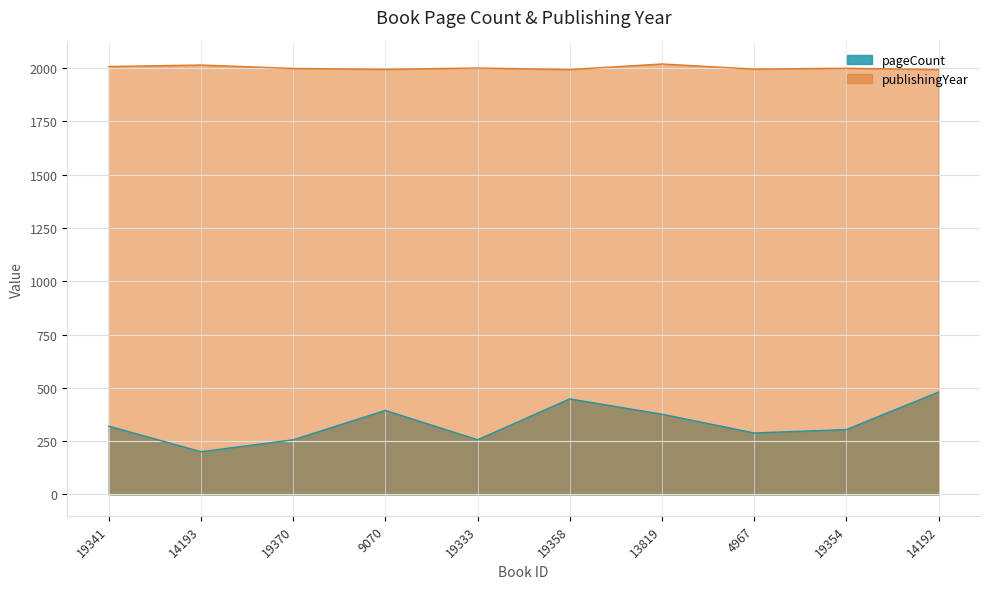

What is the difference between the pageCount values at 19358 and 19354?

144